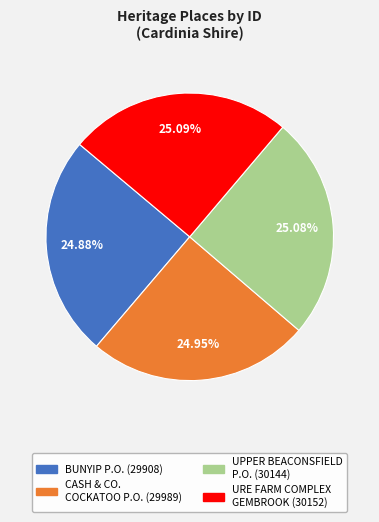

Is there any slice that represents more than half of the pie?

No